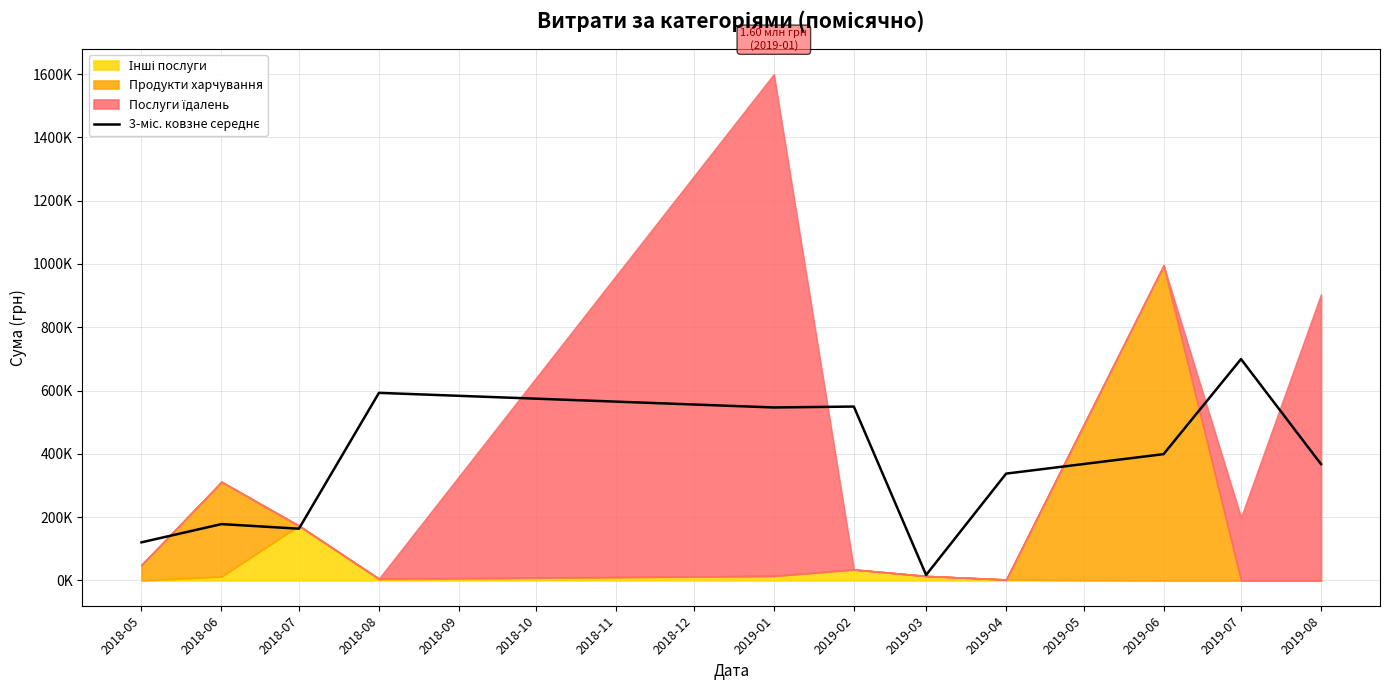

What is the label of the 8th point from the right?

2018-08